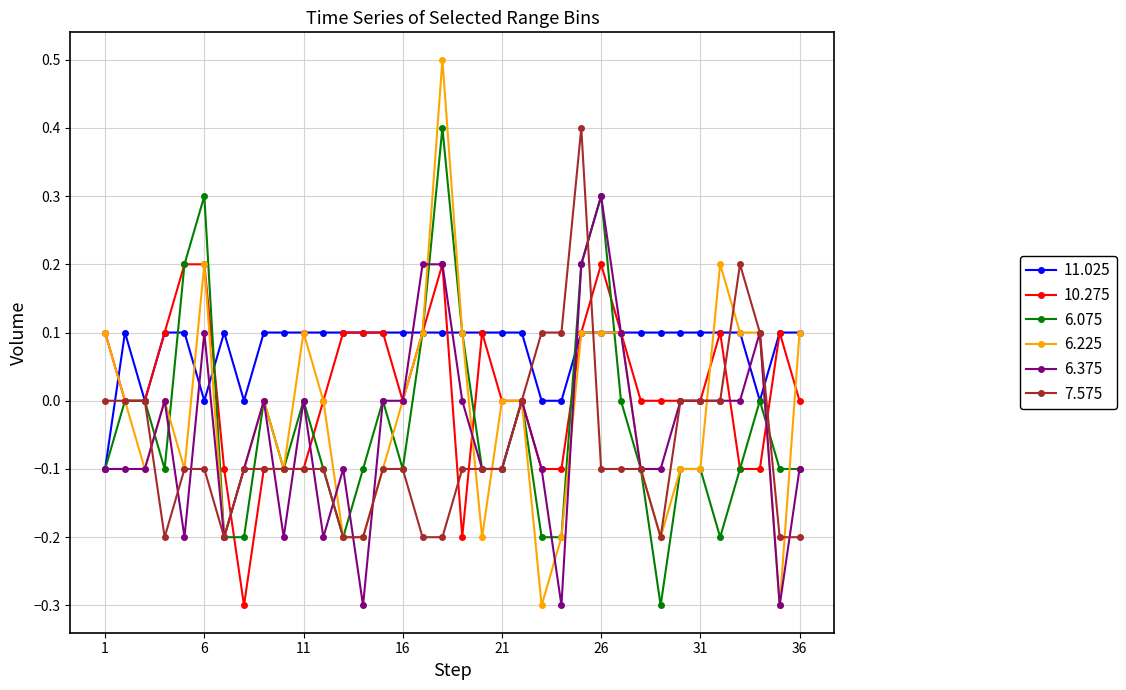

True or false: 6.375 has more than 0 points higher than both neighbors.

True